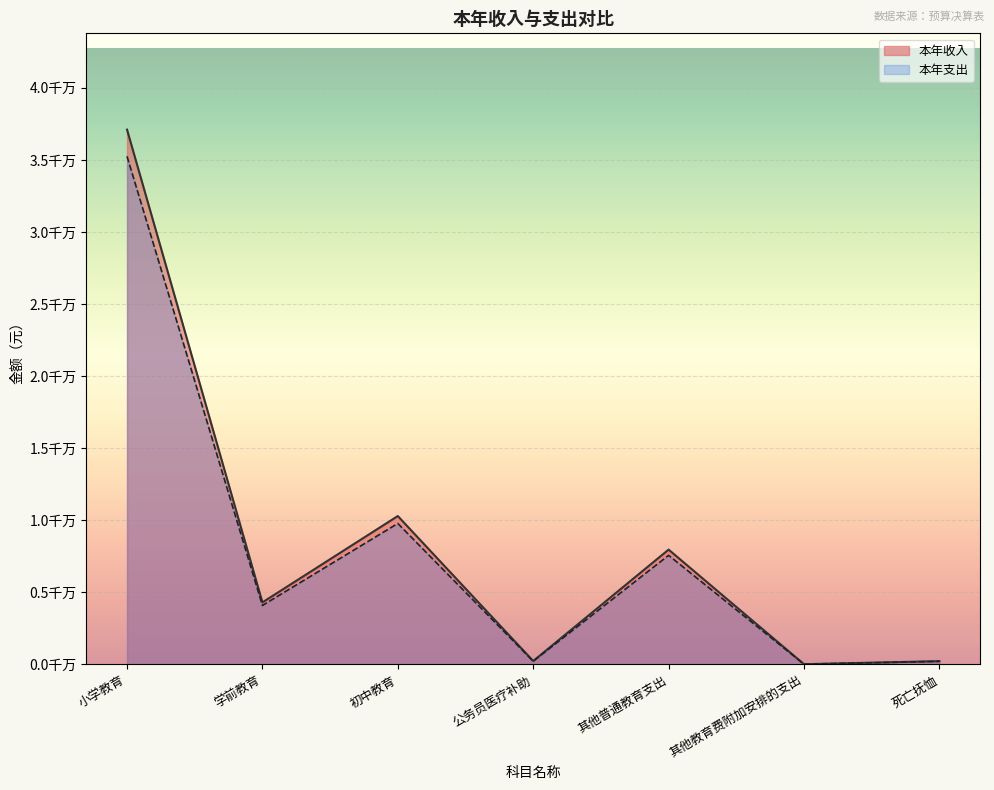

The 本年收入 series shows 6815279.7 at 初中教育. True or false?

False